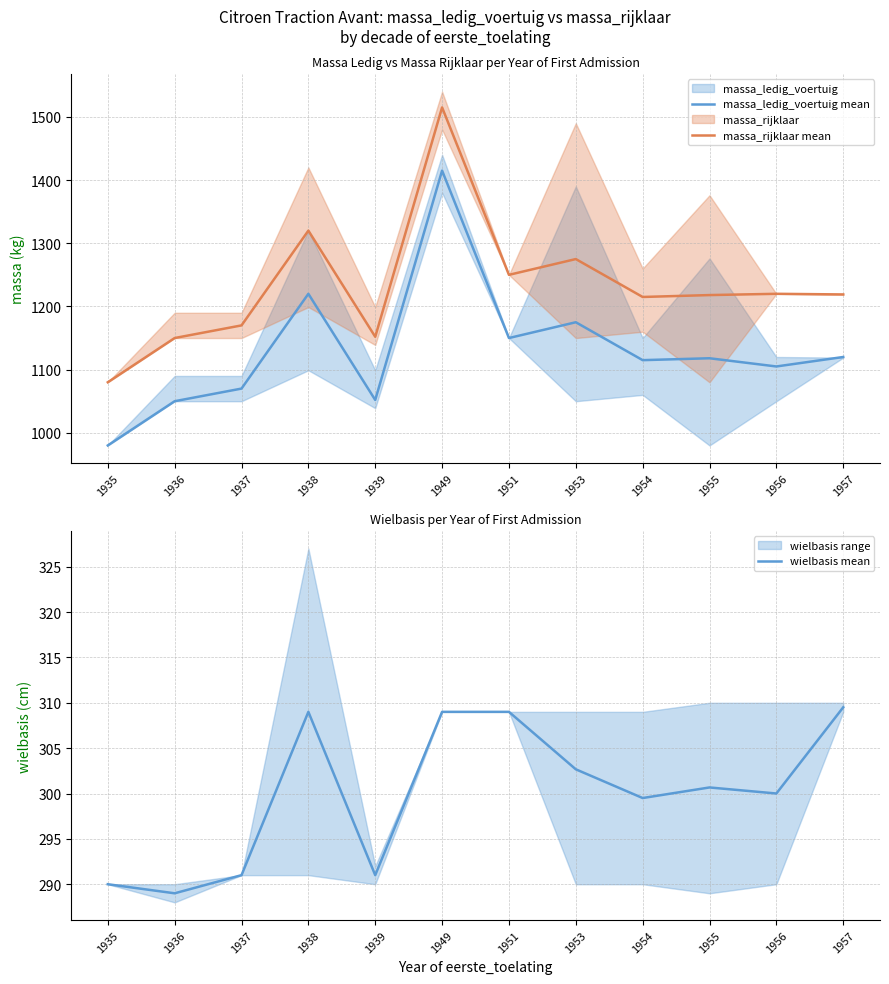

What is the greatest value displayed?

1515.0